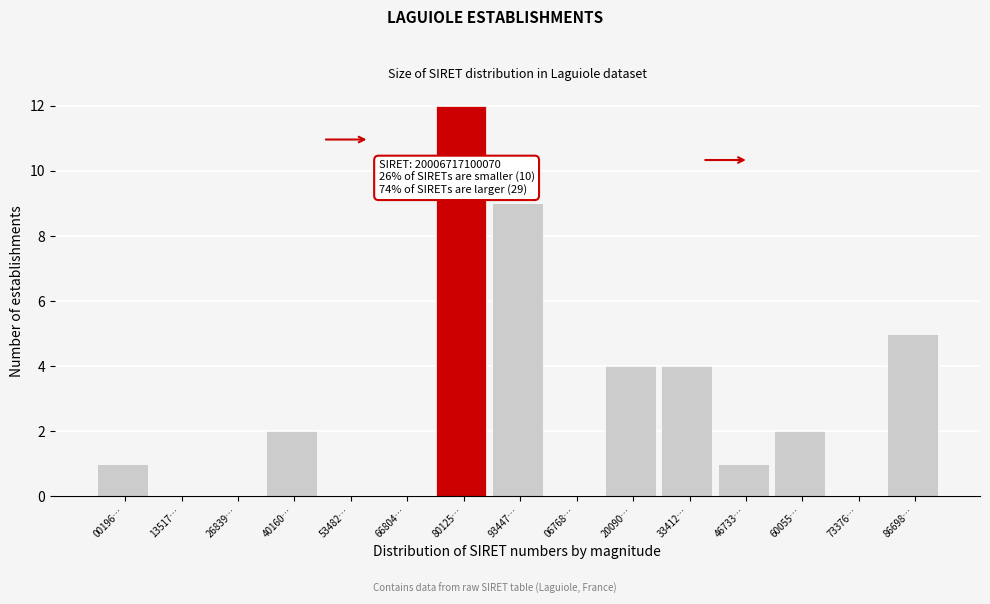

Reading left to right, extract all data points from this chart.

00196…=1	13517…=0	26839…=0	40160…=2	53482…=0	66804…=0	80125…=12	93447…=9	06768…=0	20090…=4	33412…=4	46733…=1	60055…=2	73376…=0	86698…=5